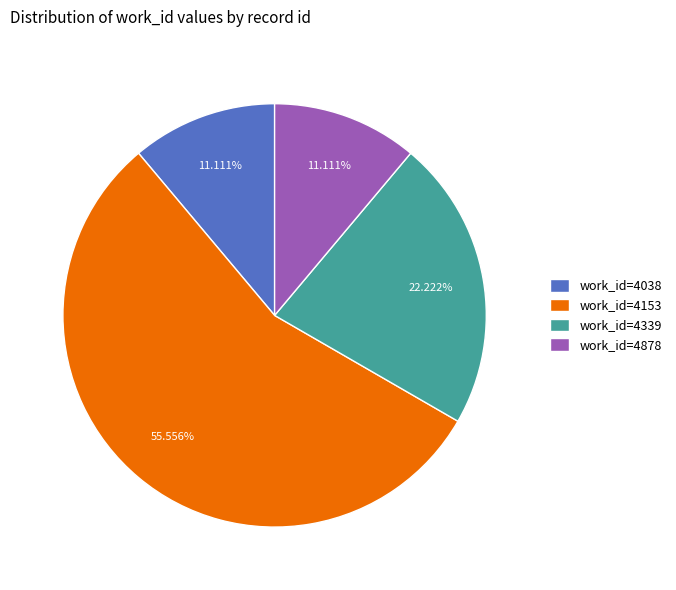

Is work_id=4153 the majority of the pie?

Yes